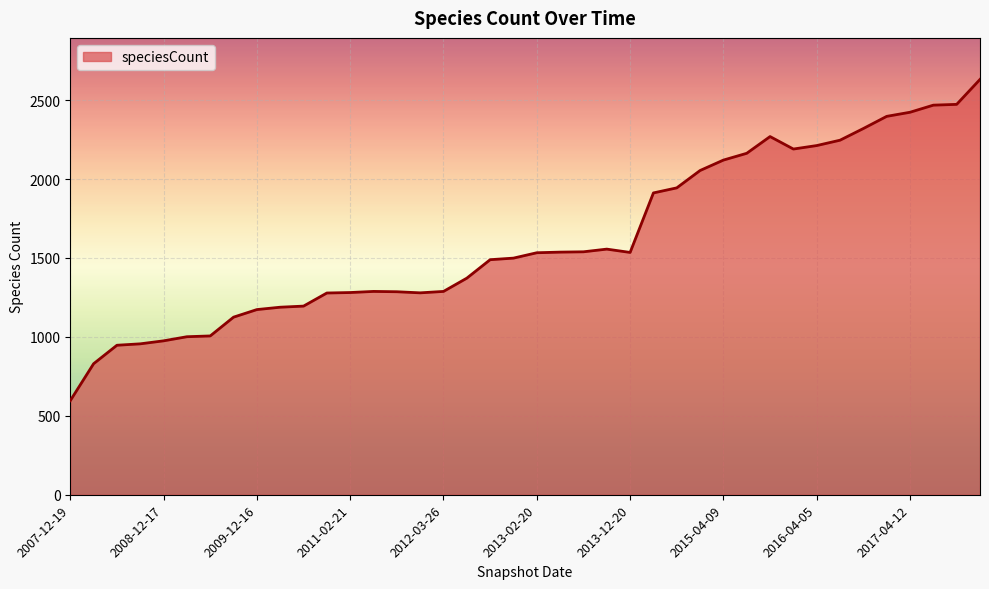

What is the maximum value shown in the chart?

2631